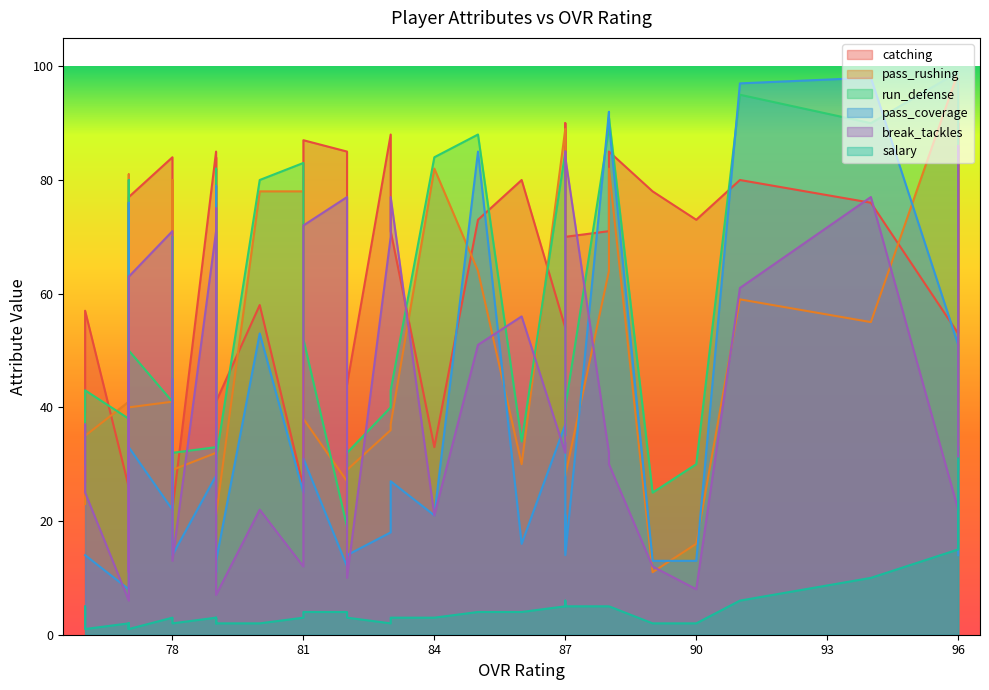

The run_defense series shows 84 at 84. True or false?

True